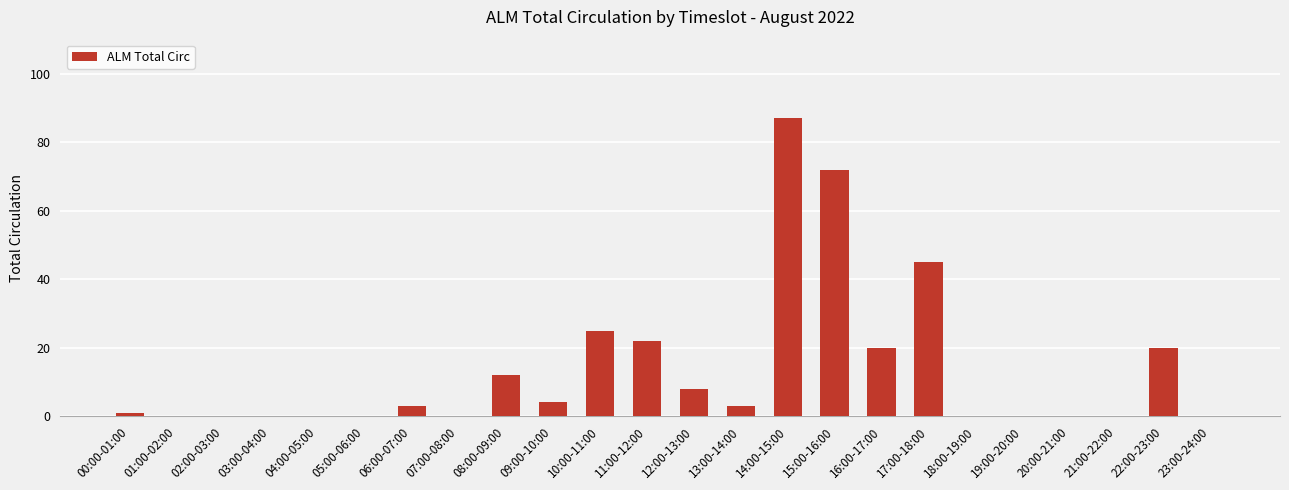

Reading left to right, transcribe all the data shown in this chart.

1	0	0	0	0	0	3	0	12	4	25	22	8	3	87	72	20	45	0	0	0	0	20	0